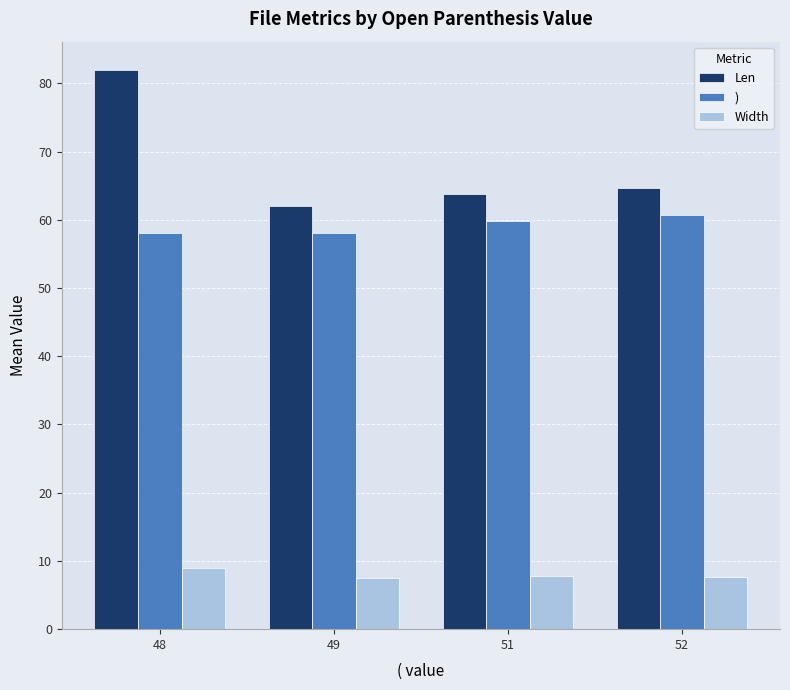

What is the spread (max minus min) of values at 51?

56.0